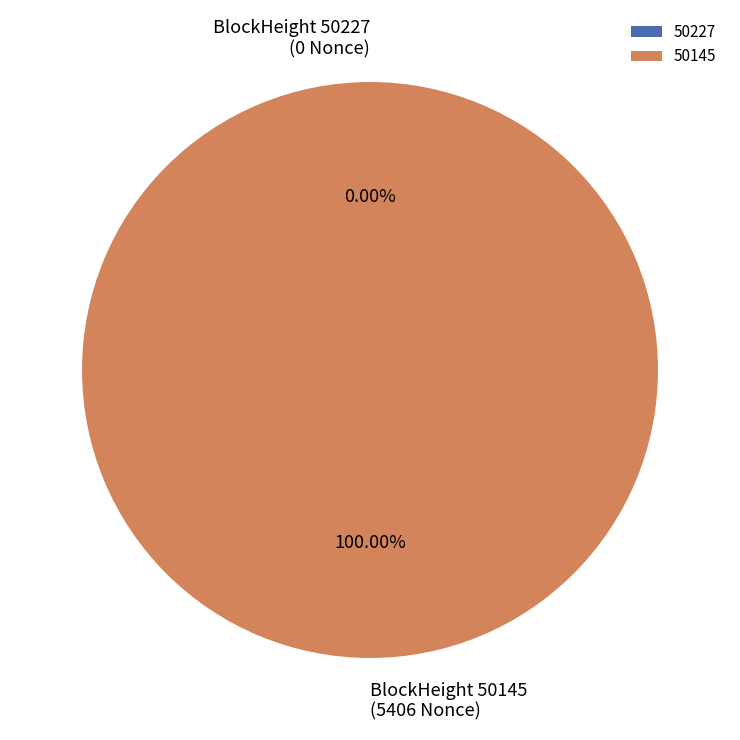

The 50145 slice represents 99% of the pie. True or false?

False